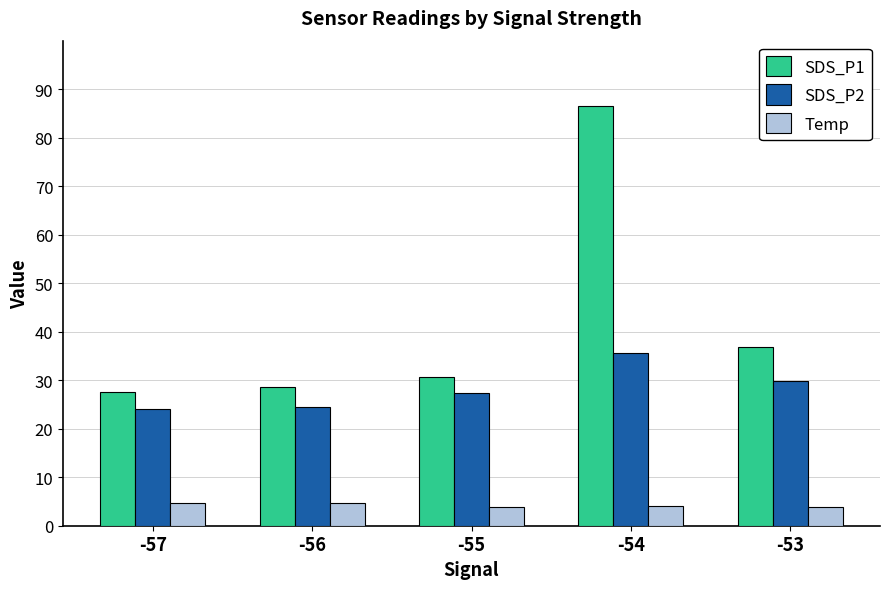

True or false: Temp has a value of 3.8 at -55.

True